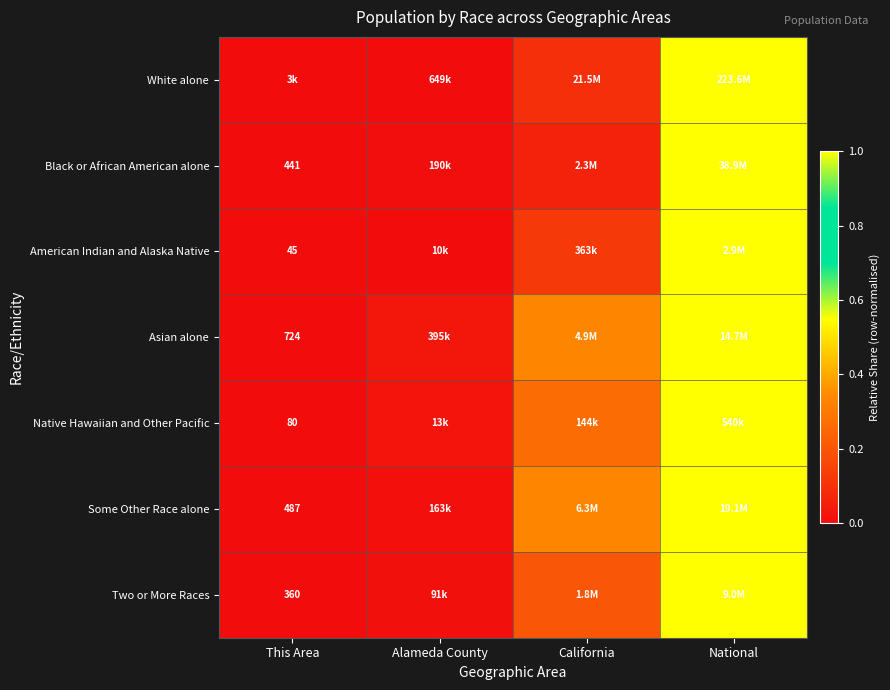

How many series are shown in this chart?

7